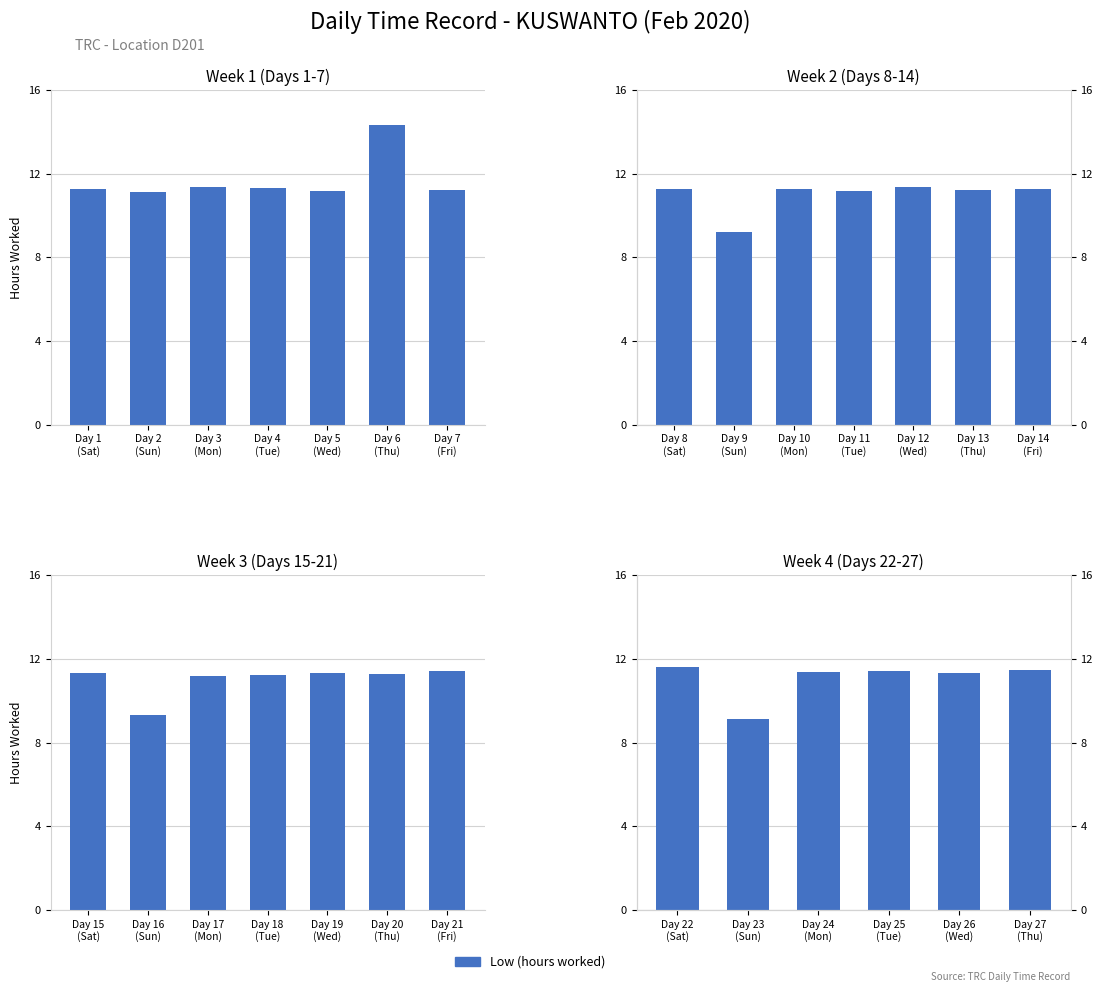

The value at Day 26 (Wed) is 11.3. True or false?

True